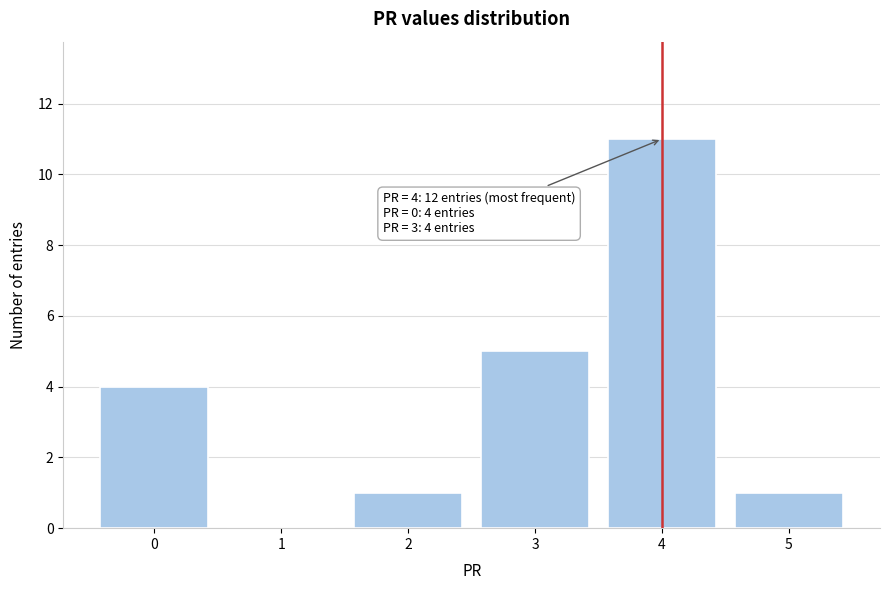

Reading left to right, list all the values displayed in this chart.

0=4	1=0	2=1	3=5	4=11	5=1